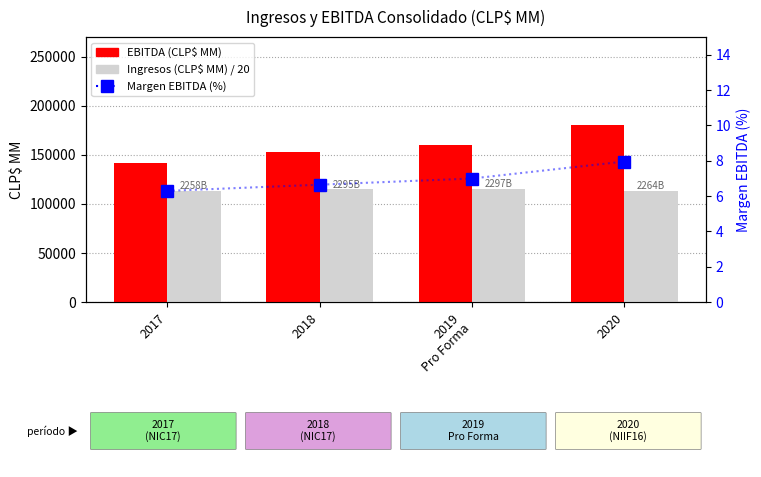

Reading left to right, transcribe all the data shown in this chart.

EBITDA: 2017=142035.9	2018=152502.4	2019
Pro Forma=160452.7	2020=180011.0
Ingresos / 20: 2017=112877.9	2018=114770.8	2019
Pro Forma=114851.6	2020=113219.7
Margen EBITDA (%): 2017=6.3	2018=6.6	2019
Pro Forma=7.0	2020=8.0